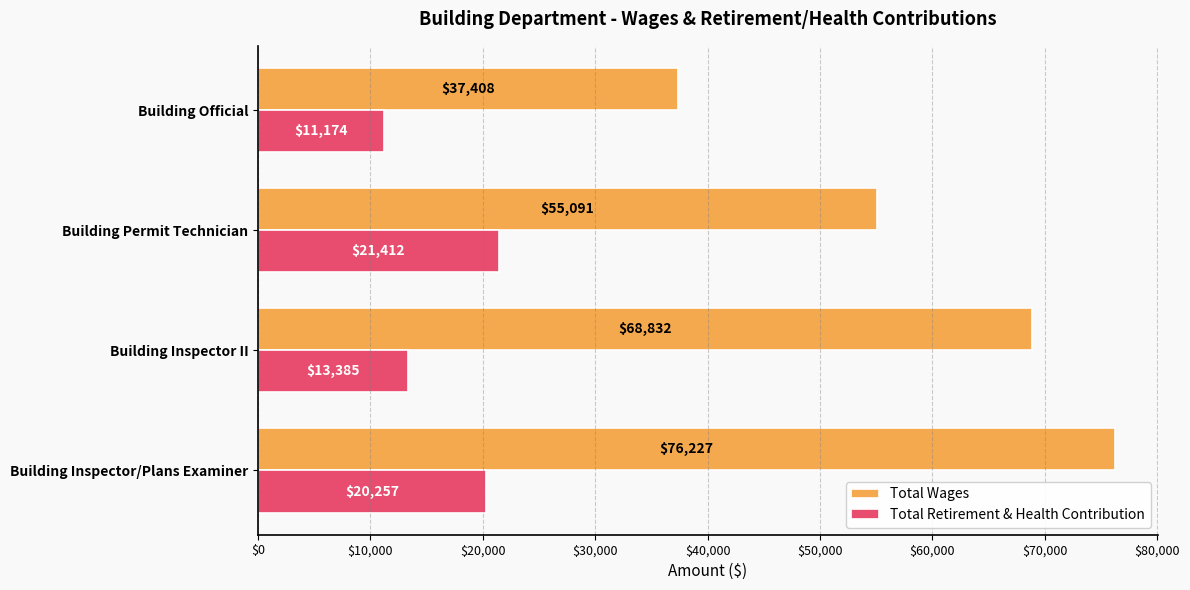

Rank the series by their maximum value, from highest to lowest.

Total Wages, Total Retirement & Health Contribution